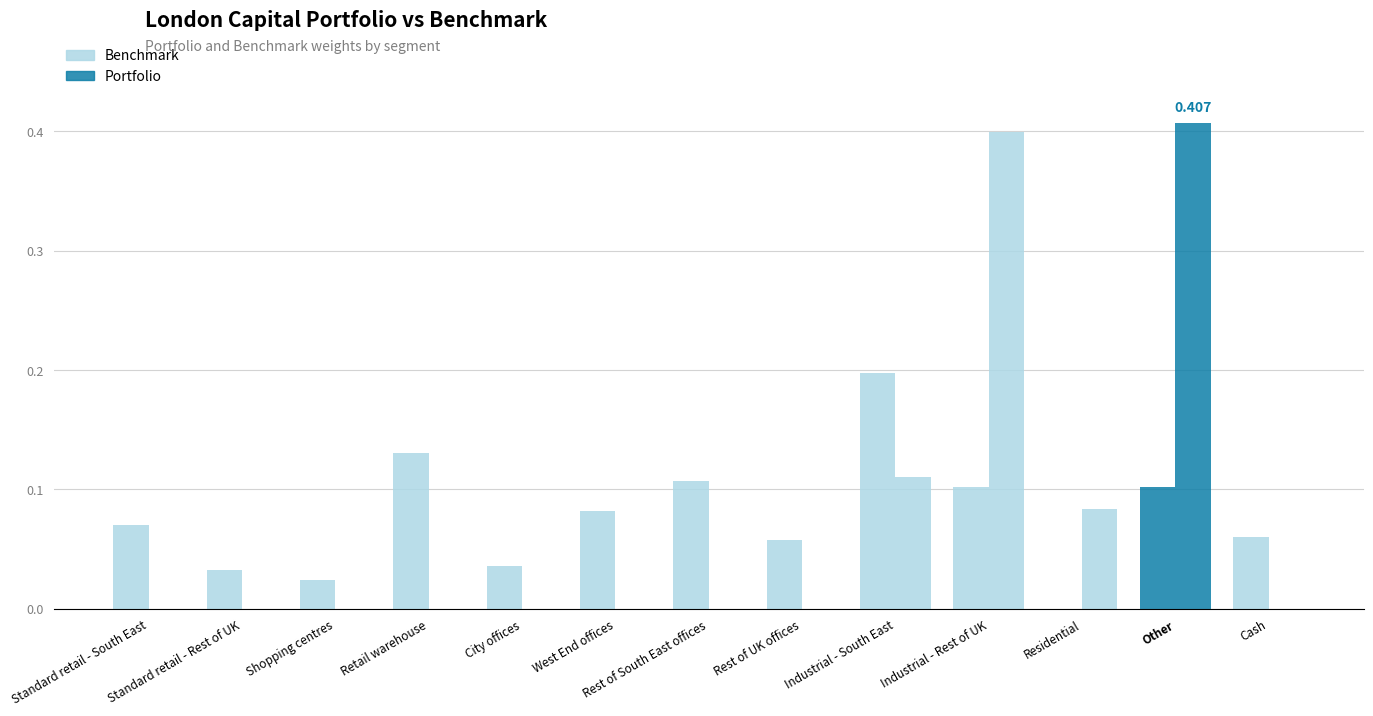

What is the difference between the highest and lowest values at Rest of South East offices?

0.1